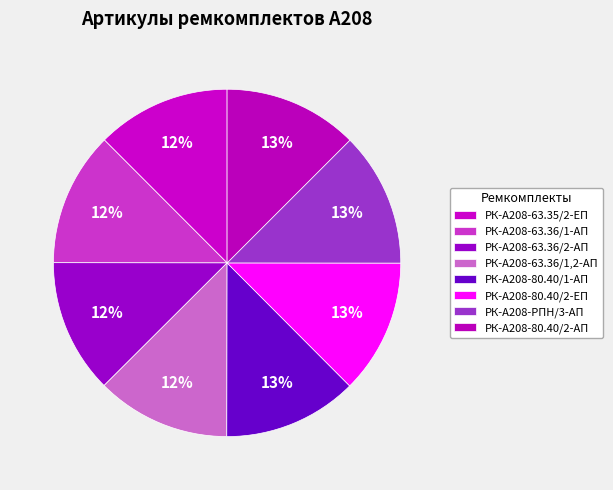

What portion of the pie excludes РК-А208-63.36/1,2-АП?

87.5%